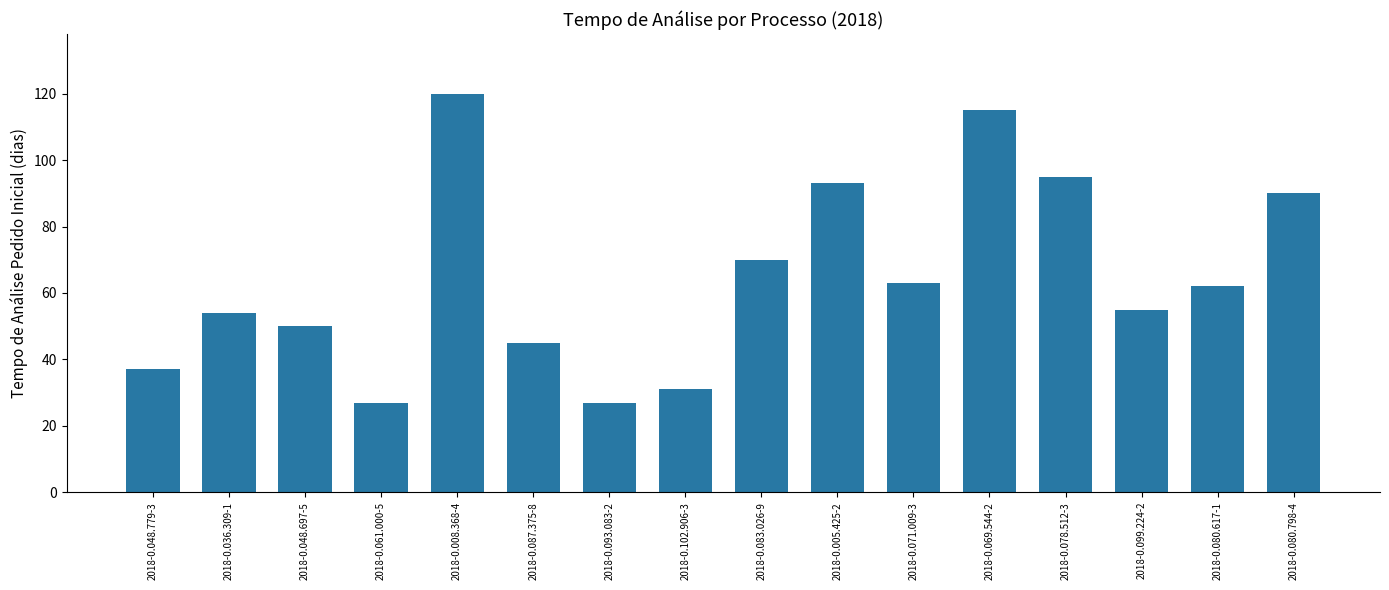

What is the label of the 8th bar from the right?

2018-0.083.026-9